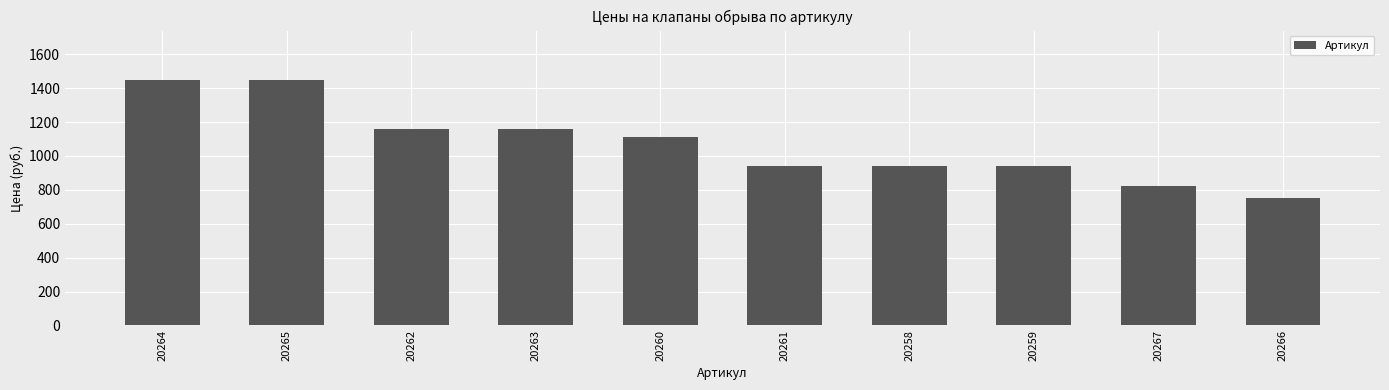

At which category does the chart reach its minimum across all series?

20266